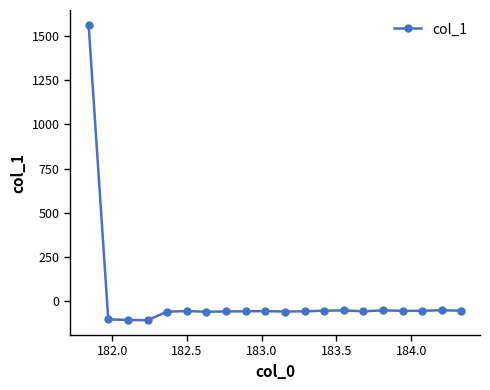

What is the sum of all values?

361.8